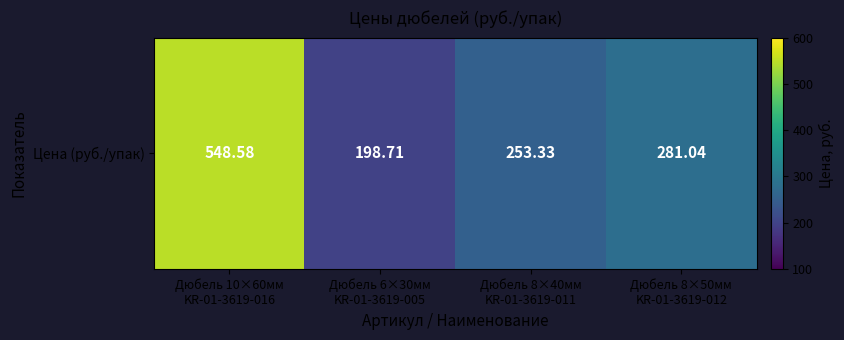

What is the change in value from Дюбель 8×40мм
KR-01-3619-011 to Дюбель 8×50мм
KR-01-3619-012?

+27.7